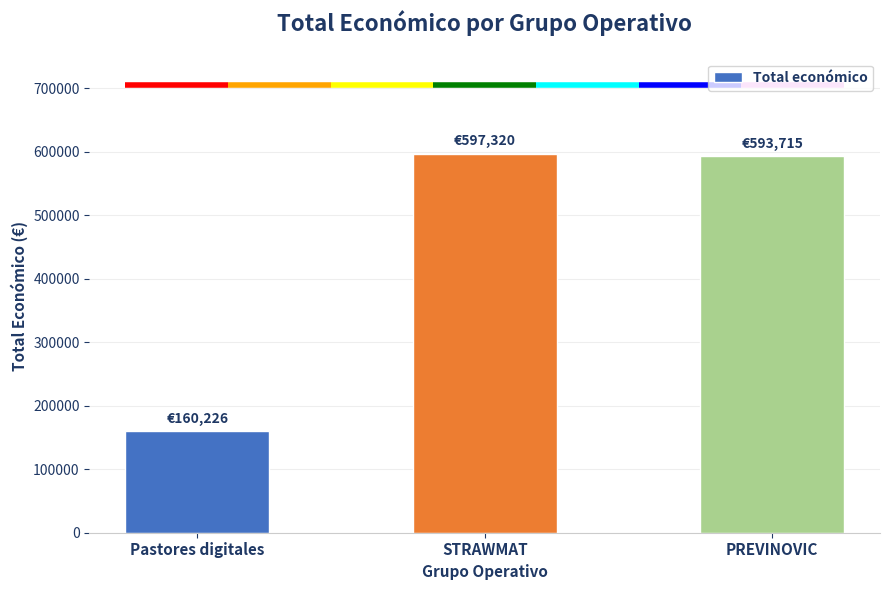

Reading left to right, transcribe all the data shown in this chart.

Pastores digitales=160226	STRAWMAT=597320	PREVINOVIC=593715